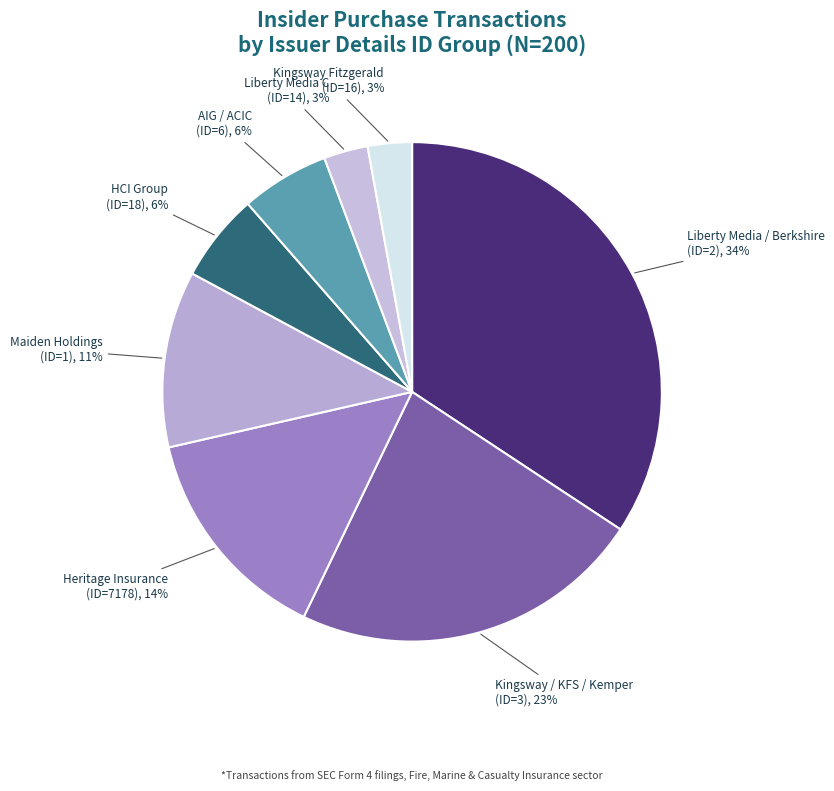

How many segments does this pie chart have?

8